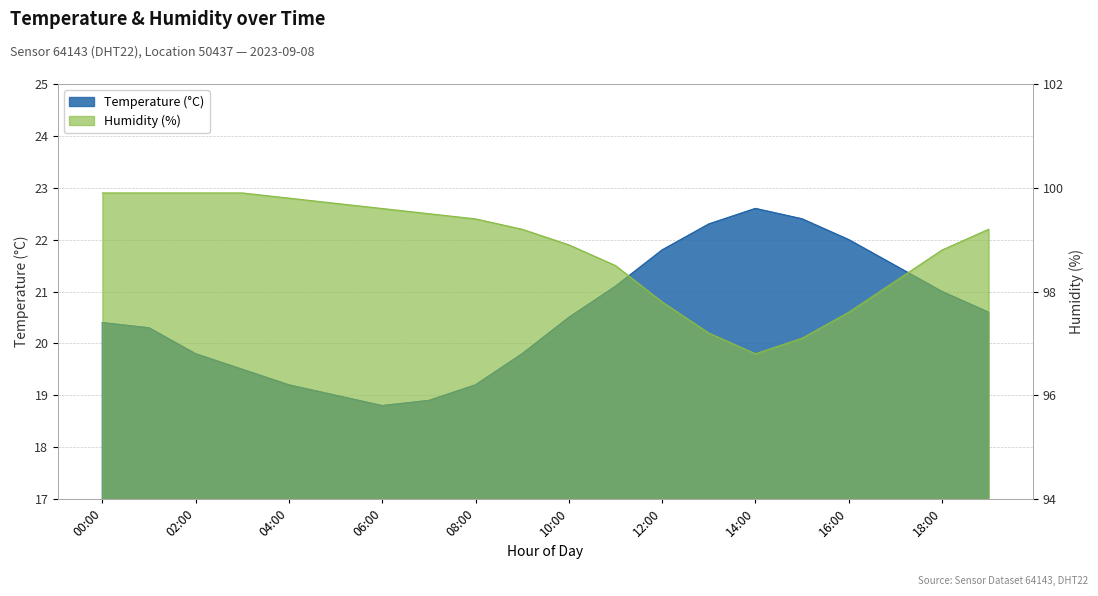

At which label does Humidity reach its minimum?

14:00